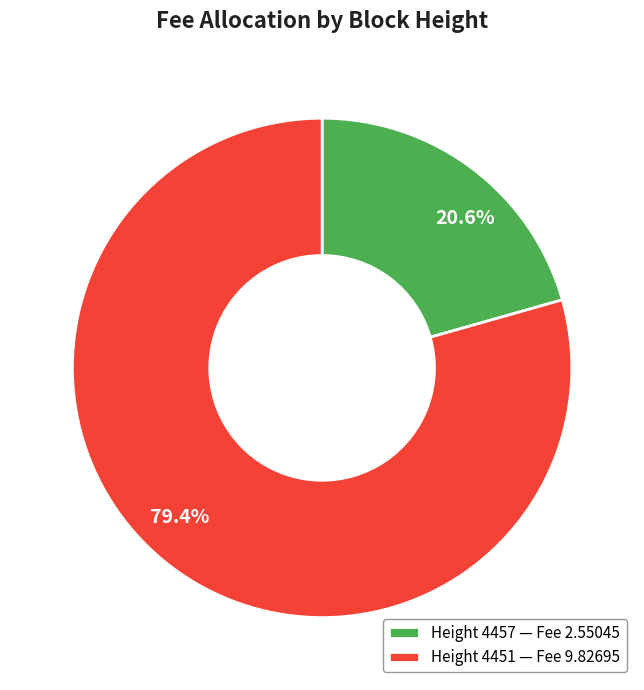

What is the majority slice?

Height 4451 — Fee 9.82695